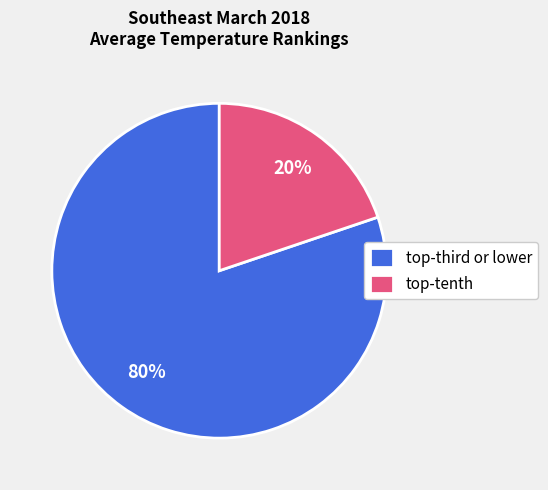

Rank the categories by value from lowest to highest.

top-tenth, top-third or lower